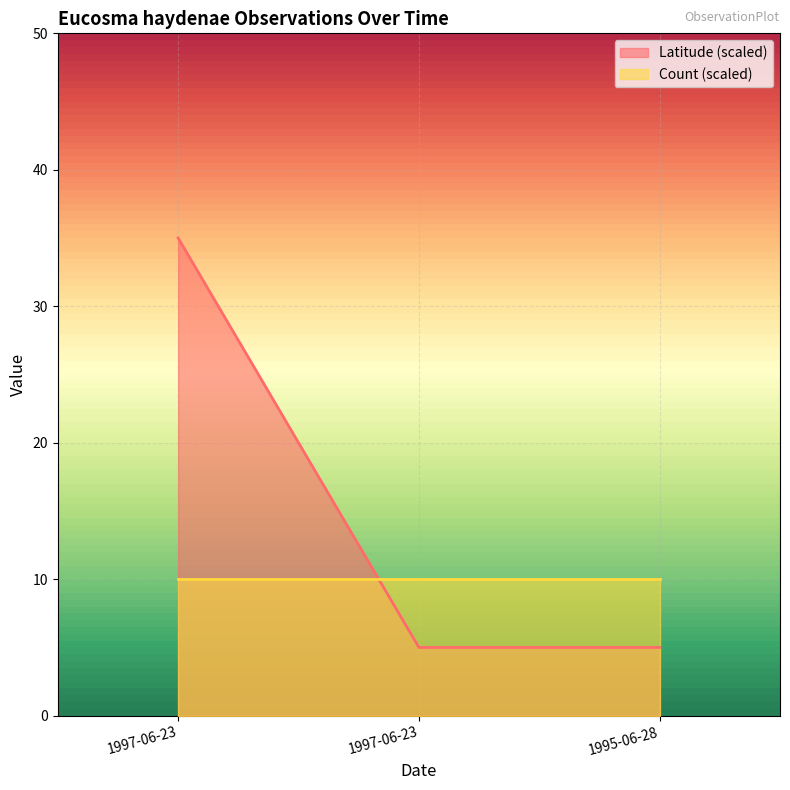

What is the sum of all values?

45